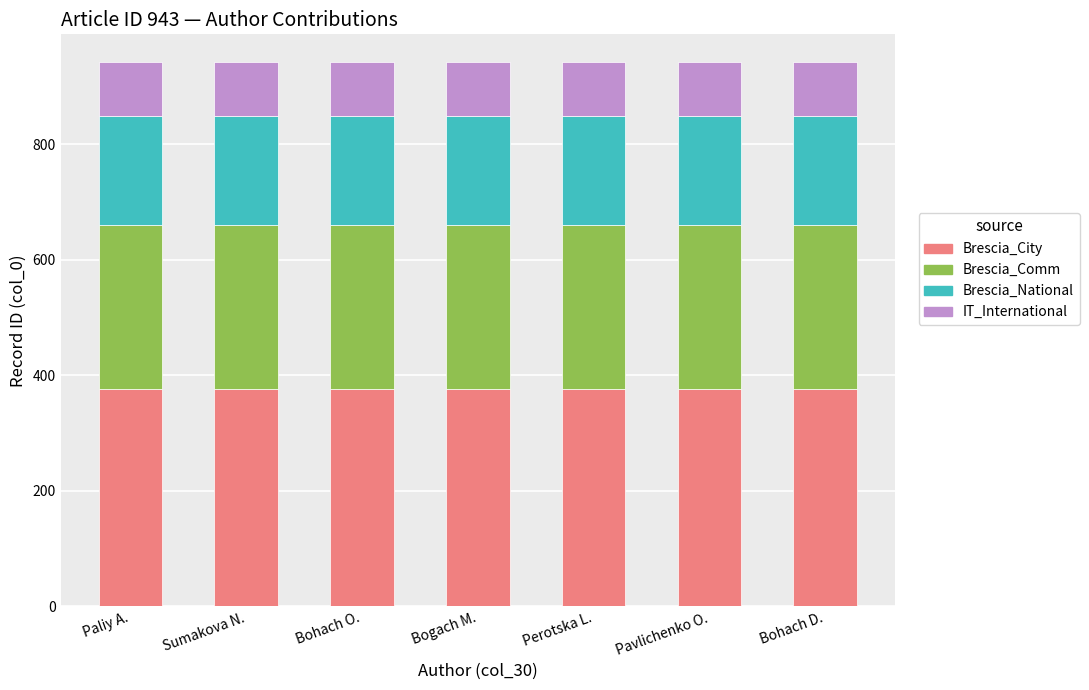

What is the sum of all Brescia_City values?

2639